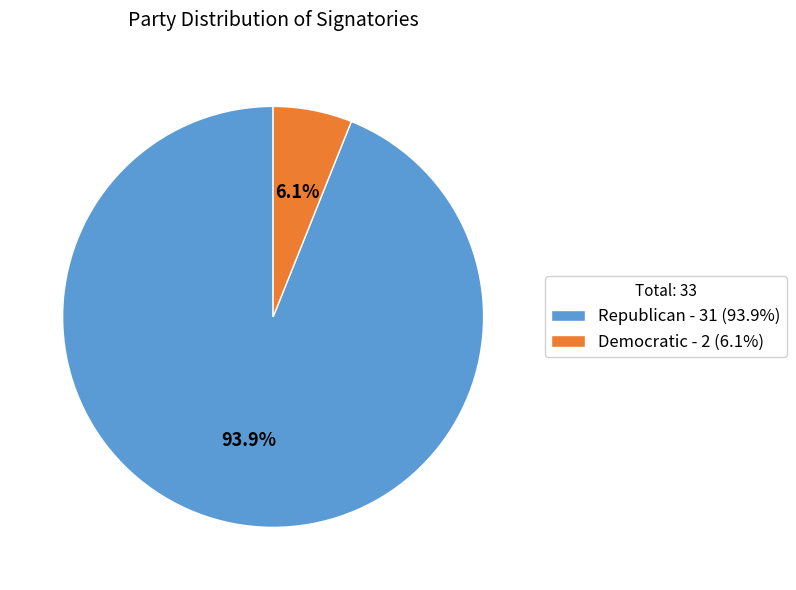

To the nearest percent, what is the average slice percentage?

50%